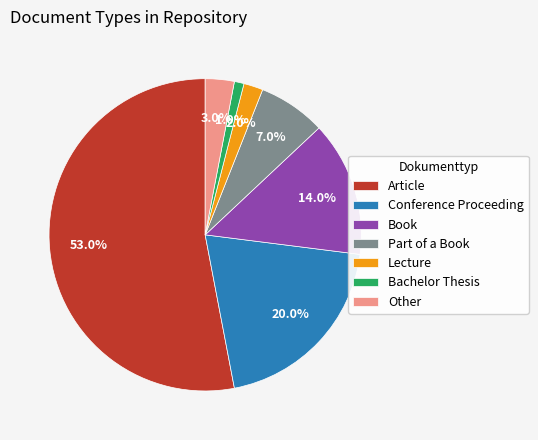

Is it true that Bachelor Thesis is 14% of the pie?

False